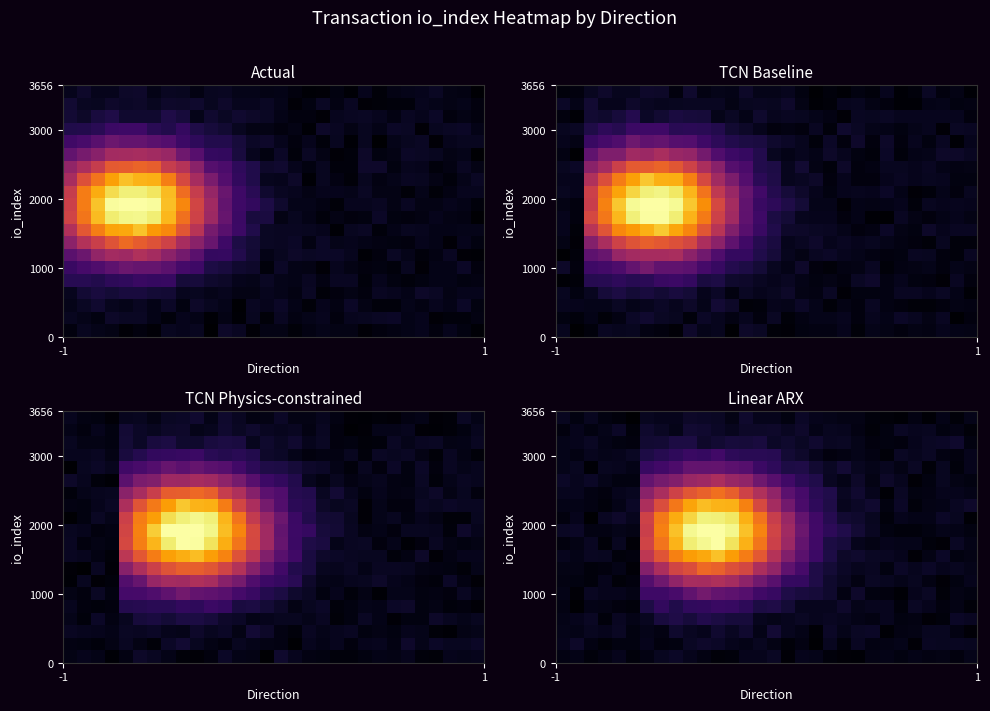

At how many categories does at least one series exceed 0?

30